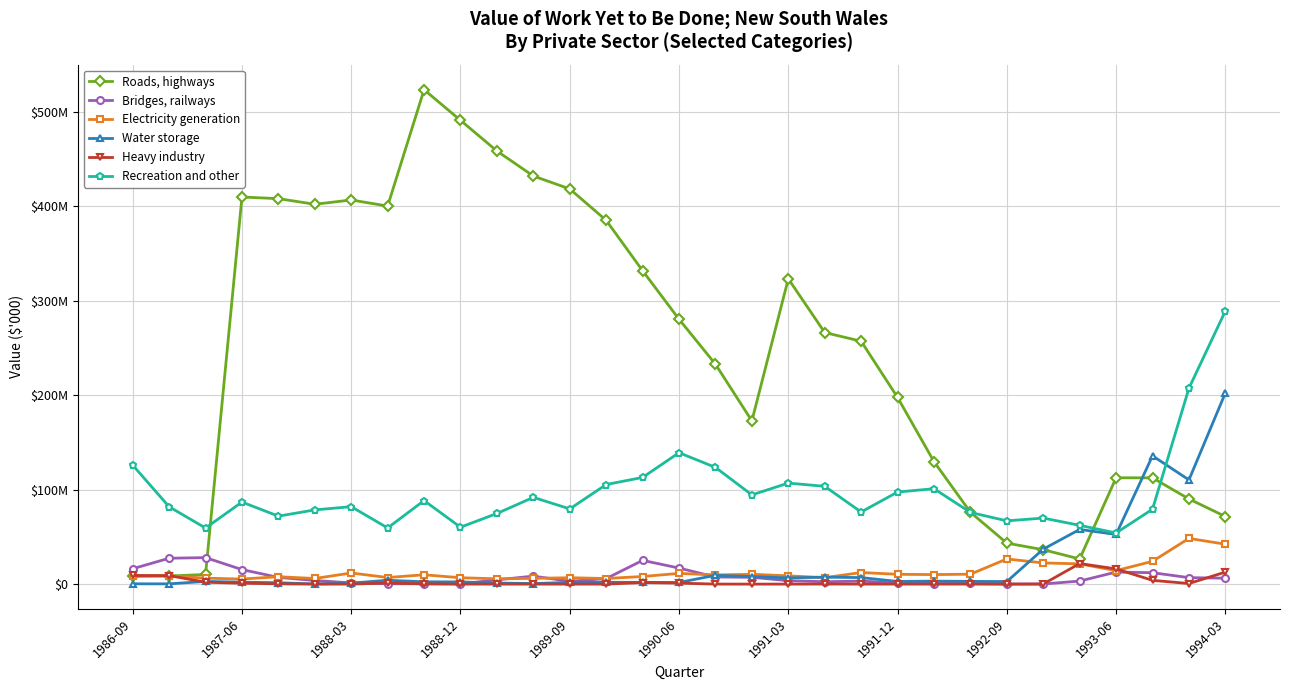

Where does the Water storage series first go above 2824?

1988-03